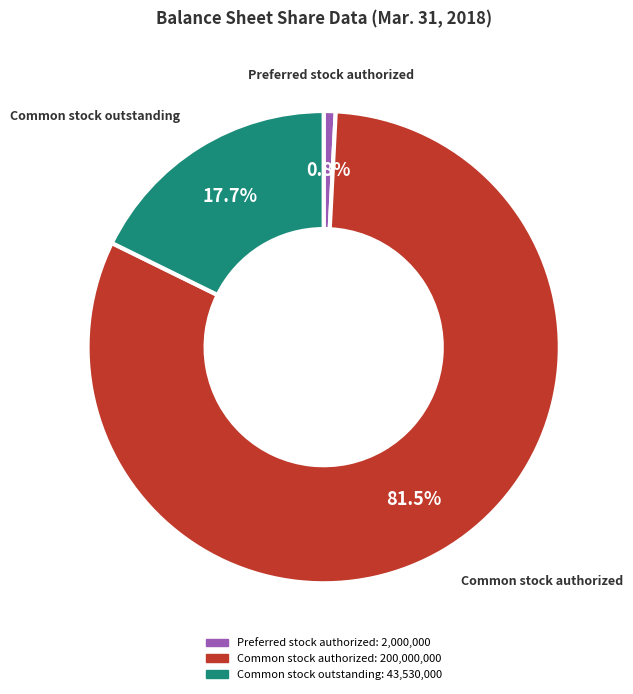

Is there any slice that represents more than half of the pie?

Yes